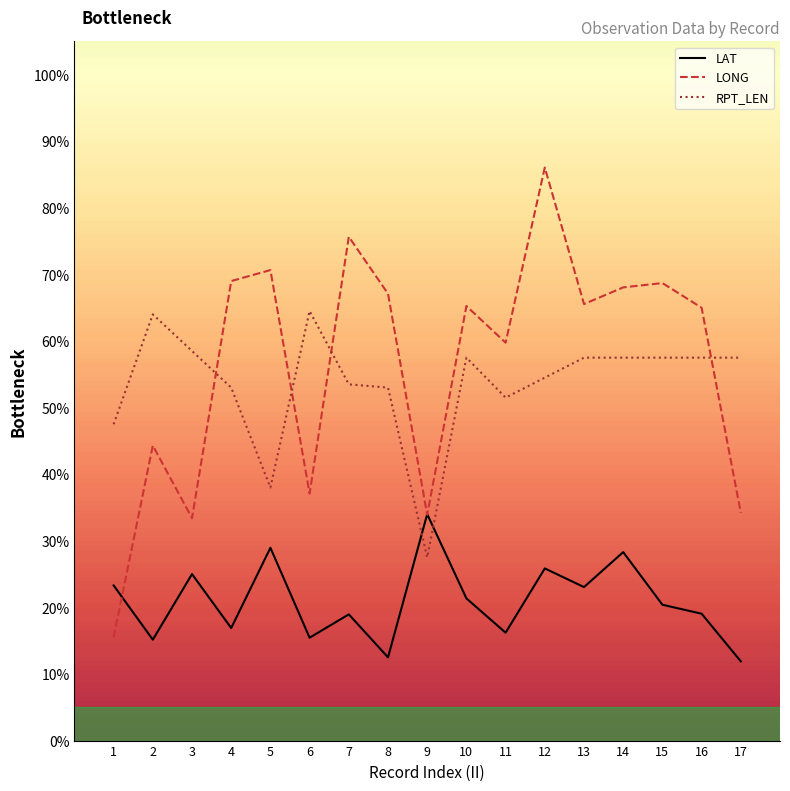

Which series ends up on top after the final intersection of LONG and LAT?

LONG